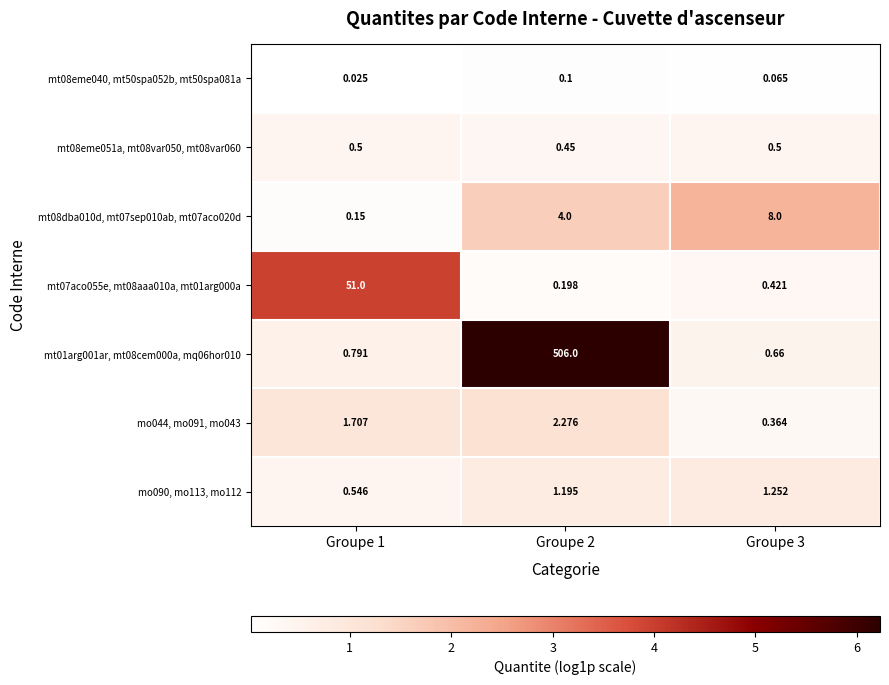

Is the value of mt07aco055e, mt08aaa010a, mt01arg000a at Groupe 1 greater than the value of mo090, mo113, mo112 at Groupe 1?

Yes